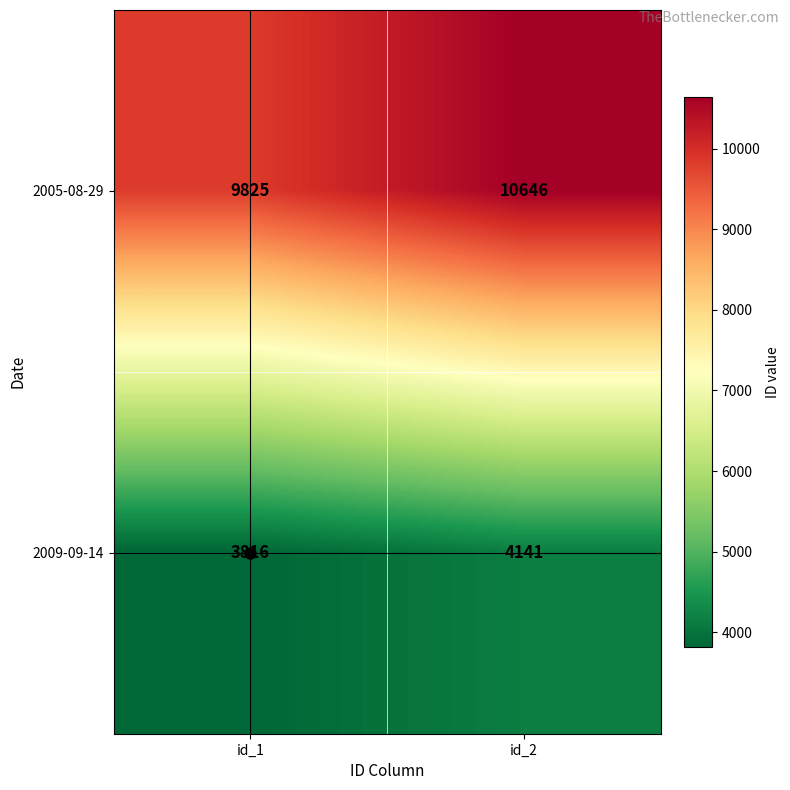

List the series in order of their peak value, highest first.

2005-08-29, 2009-09-14